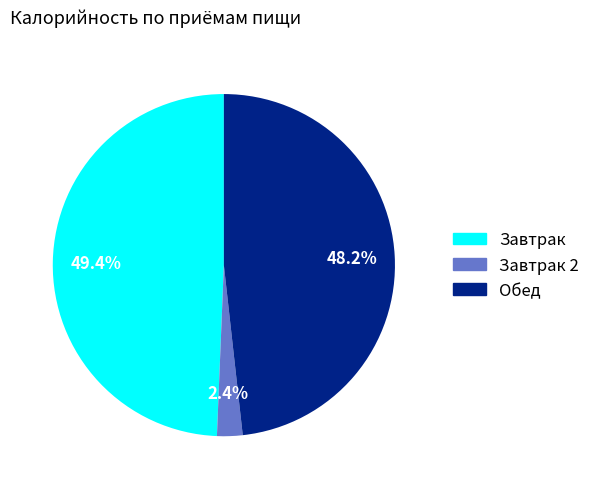

Count the number of slices in the pie.

3